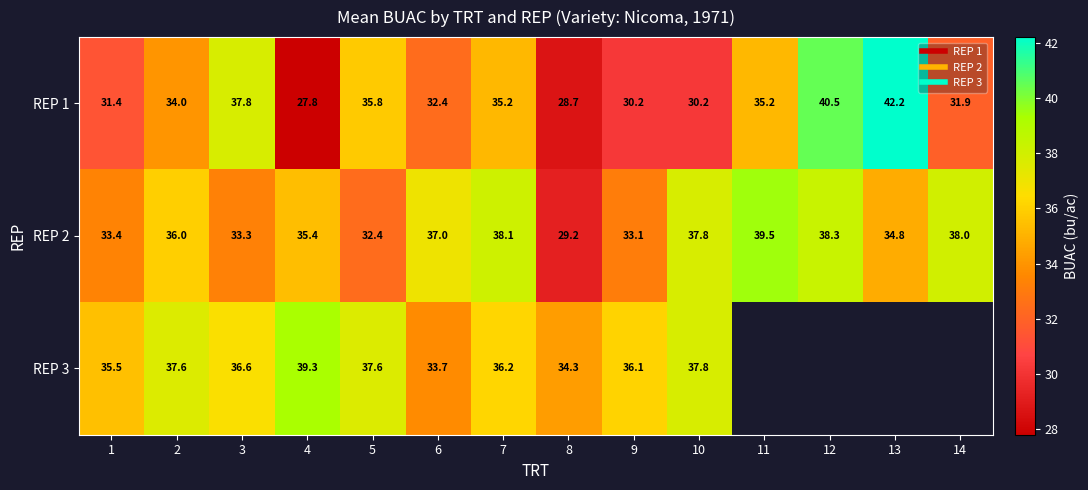

Where is REP 1 nearest to the value 35?

7